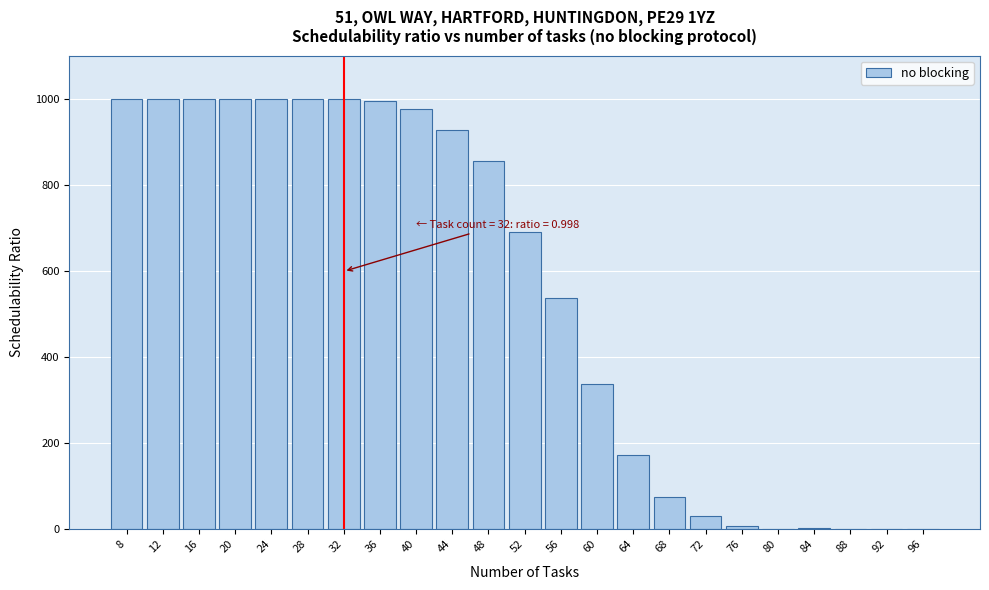

Is it true that the value at 24 is 1329.5?

False